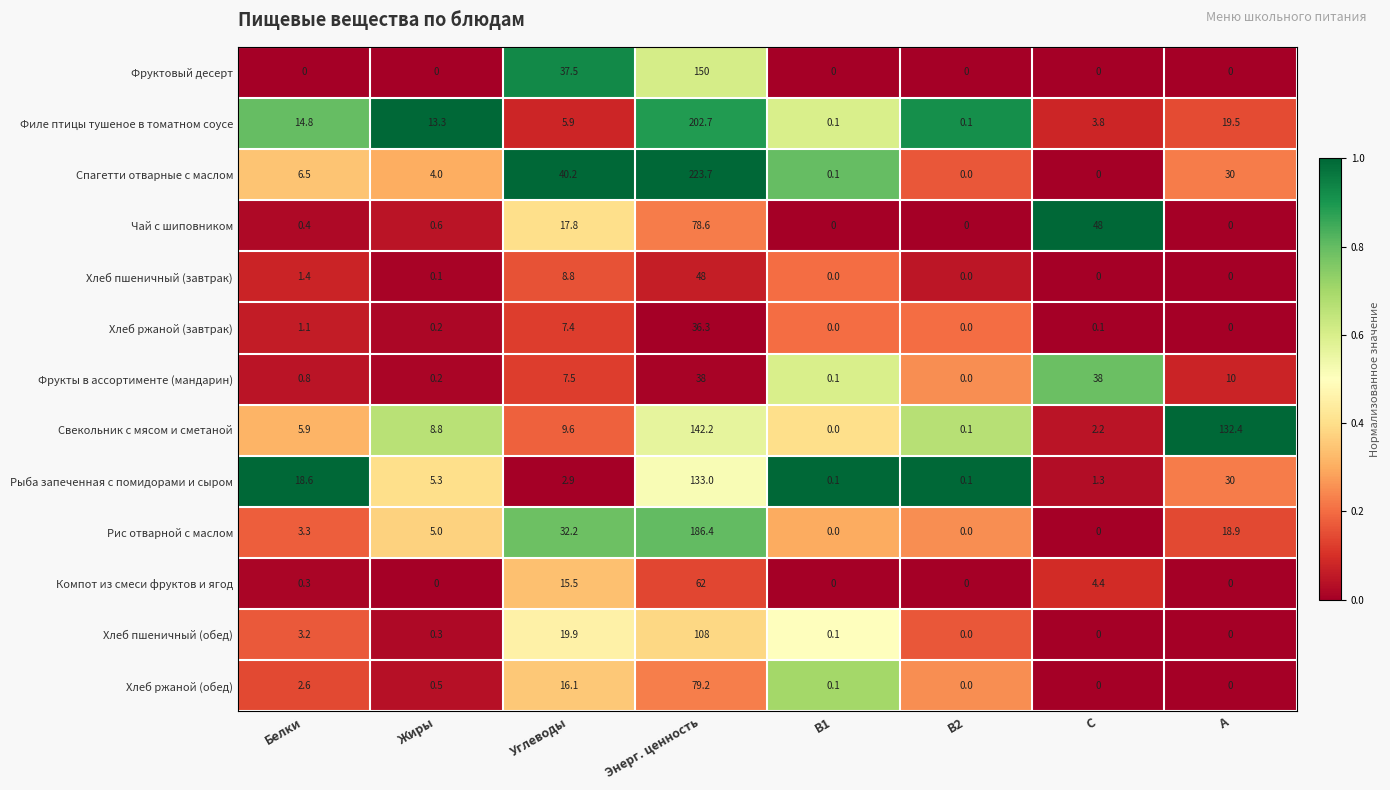

What is the maximum value shown in the chart?

223.7